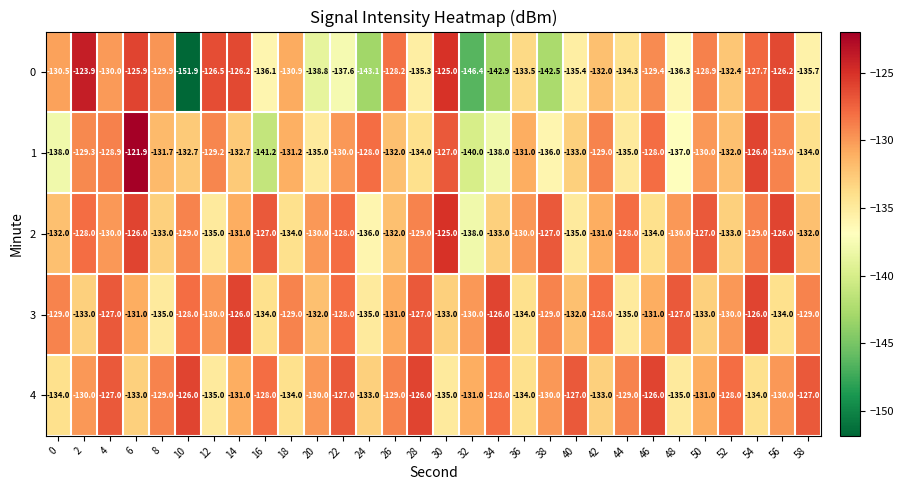

At which label is 0 closest to -137?

22